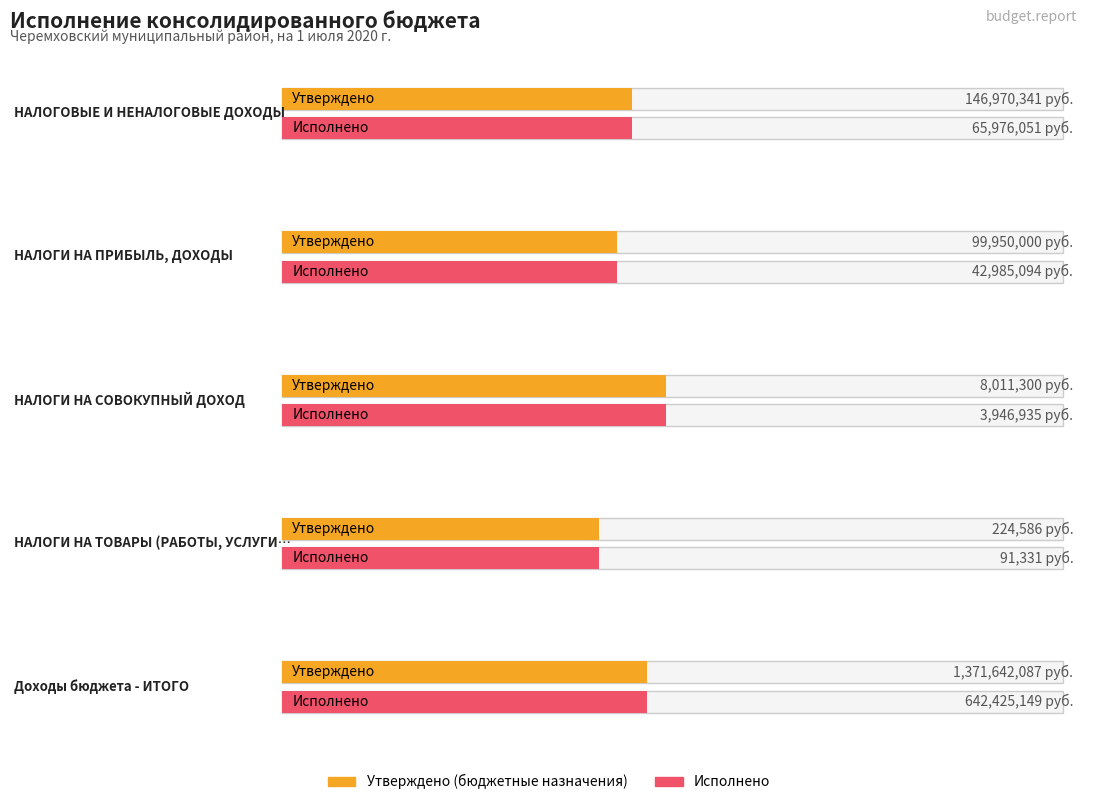

What is the sum of the Утверждено values at Доходы бюджета - ИТОГО and НАЛОГОВЫЕ И НЕНАЛОГОВЫЕ ДОХОДЫ?

1518612428.4